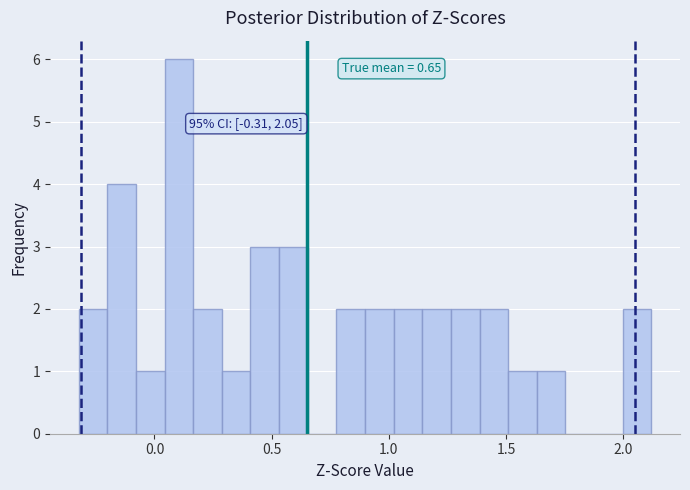

Read against the x-axis, roughly where is the centre of the tallest bar?

0.10